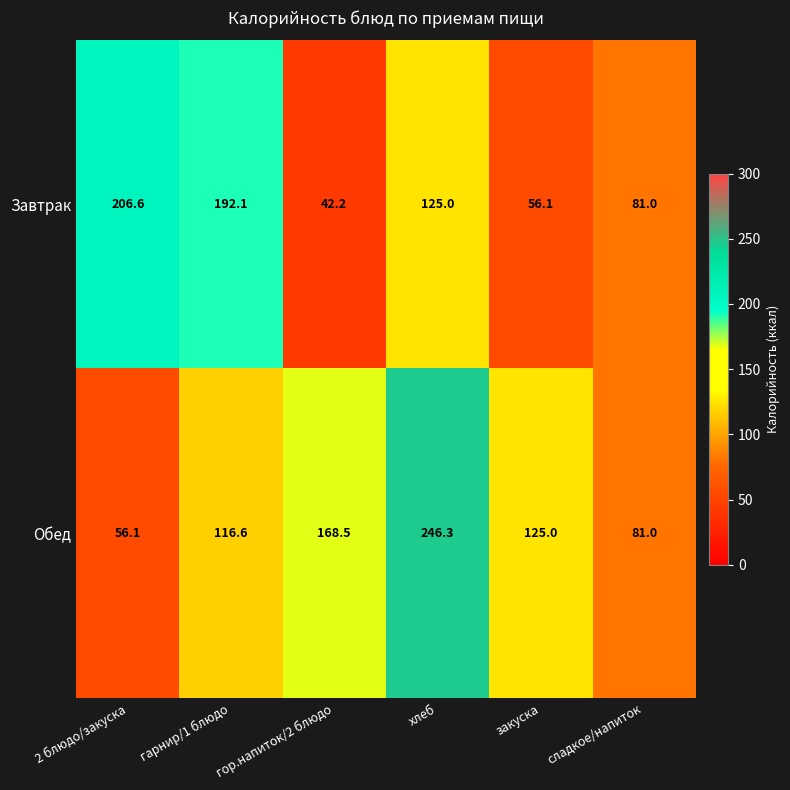

Rank the series by their average value, from lowest to highest.

Завтрак, Обед